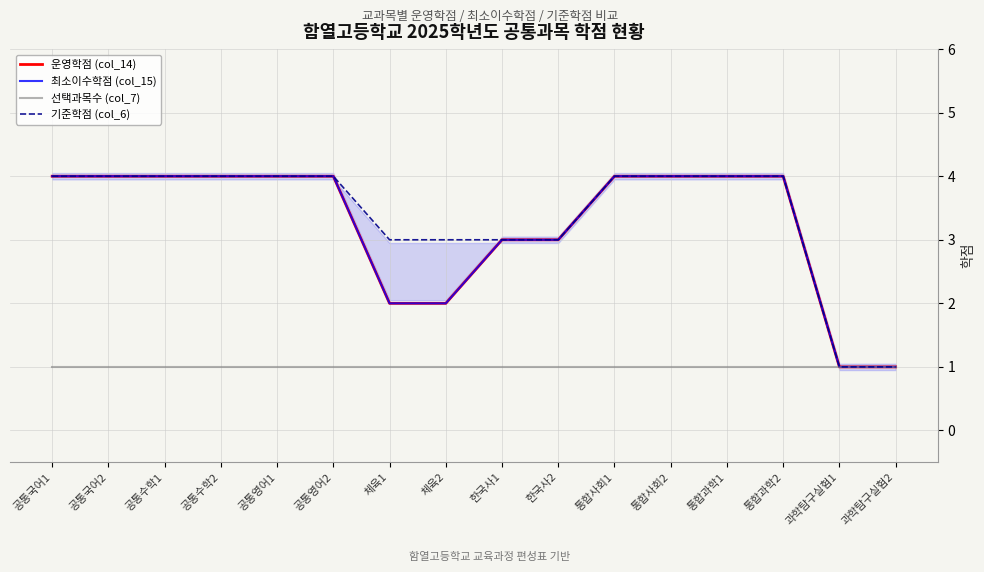

How many lines are shown in the chart?

4